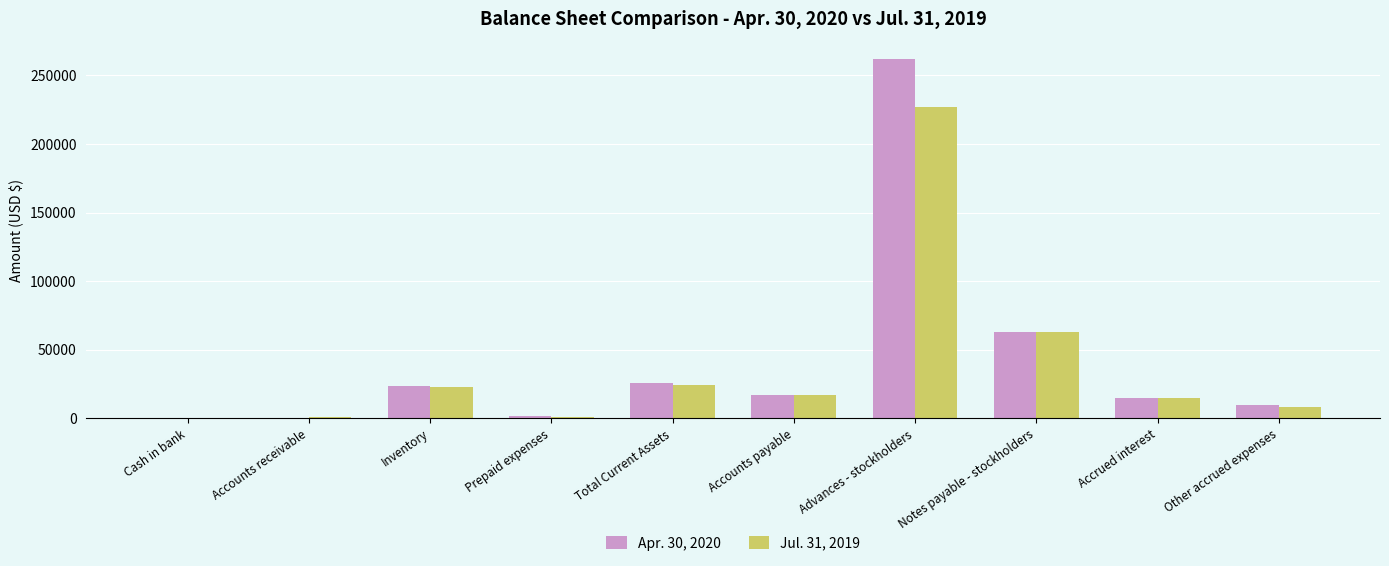

How many categories are shown in the chart?

10